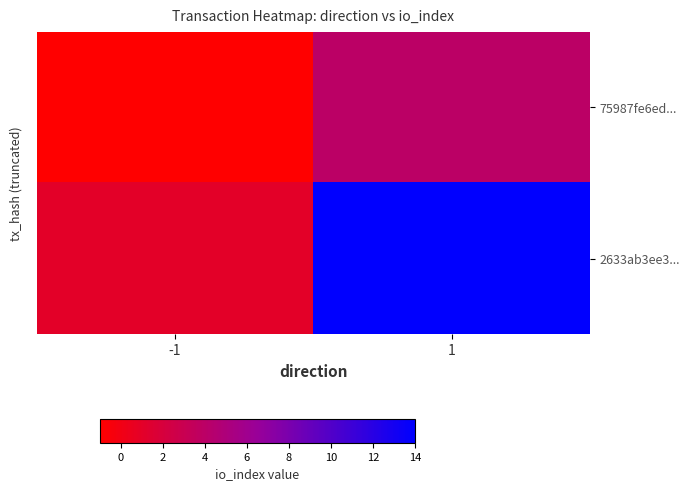

What is the spread (max minus min) of values at -1?

2